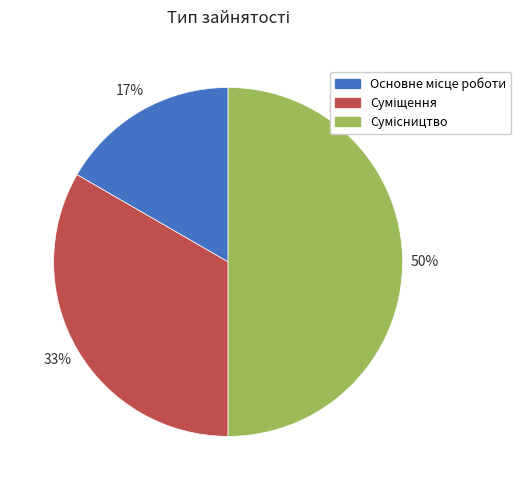

To the nearest percent, what is the average slice percentage?

33%